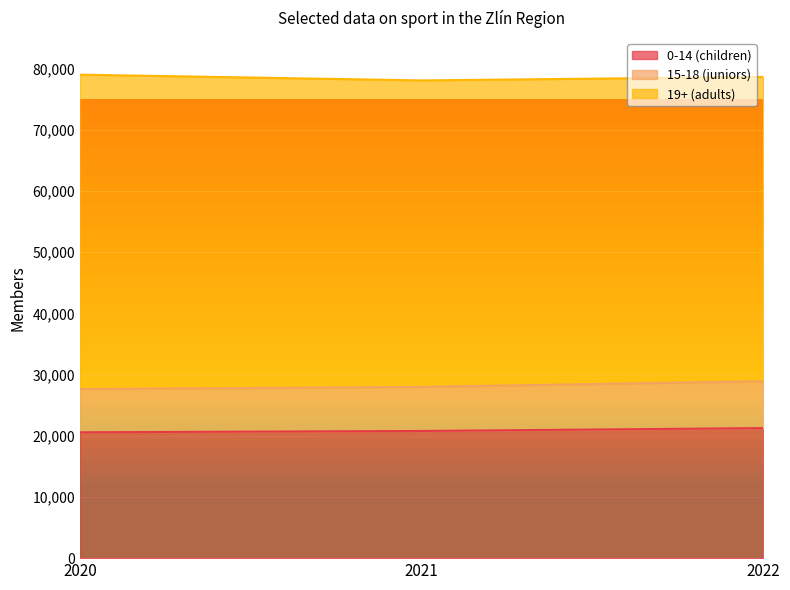

The value of 0-14 (children) at 2021 is 6991. True or false?

False